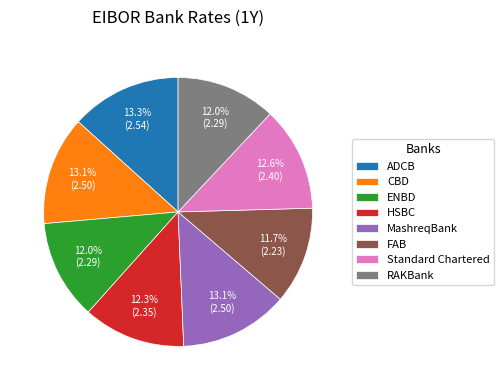

What is the ratio of the value at FAB to the value at CBD?

0.9